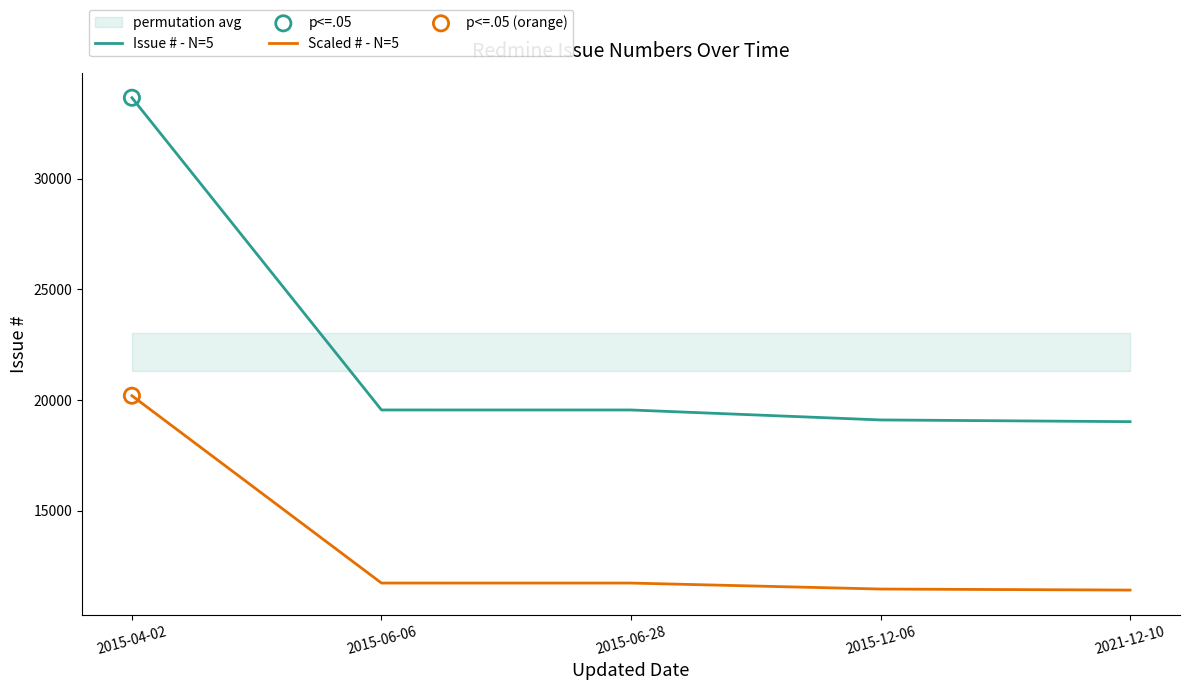

Which series contains the highest Y value?

Issue # - N=5